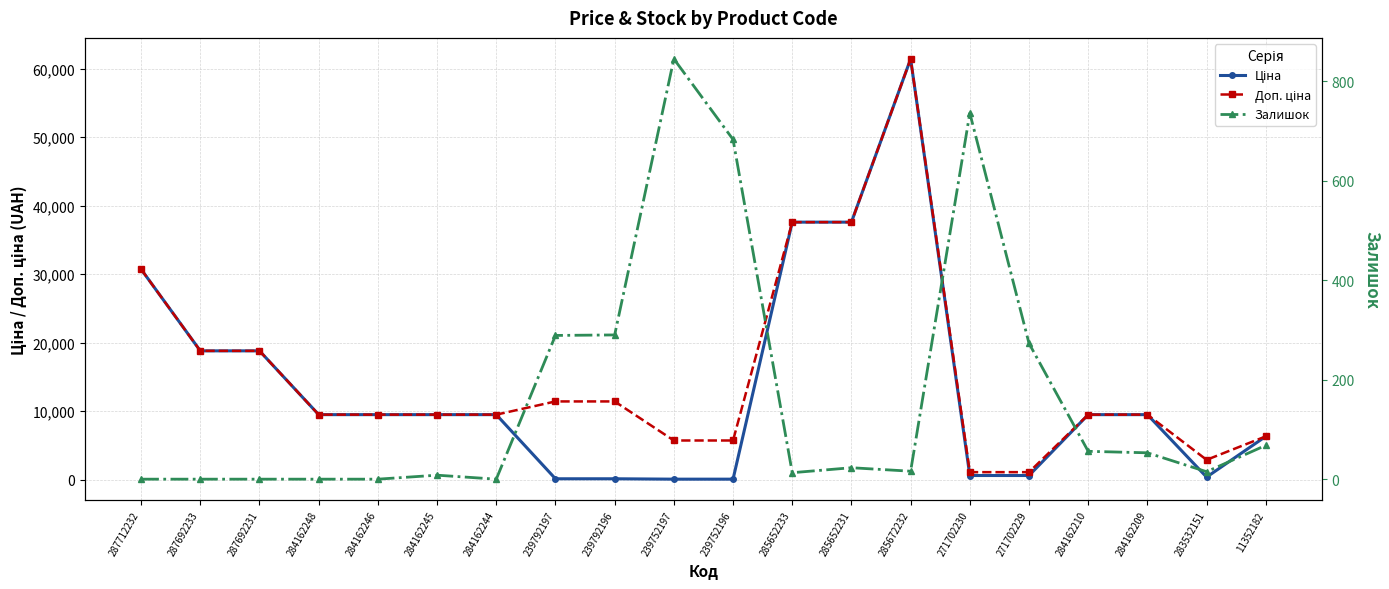

Which series has the largest total across all categories?

Доп. ціна